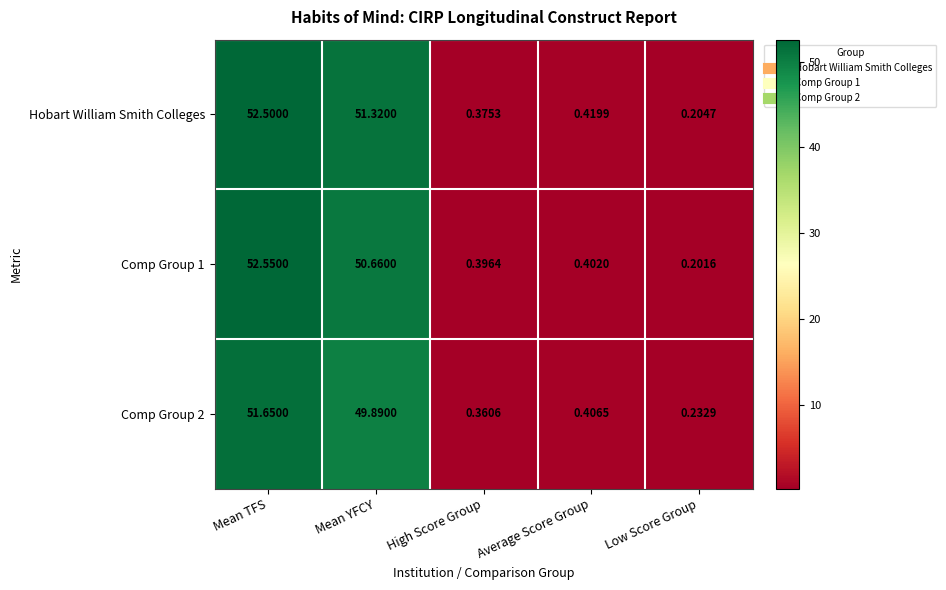

Which label corresponds to the smallest value in the chart?

Low Score Group